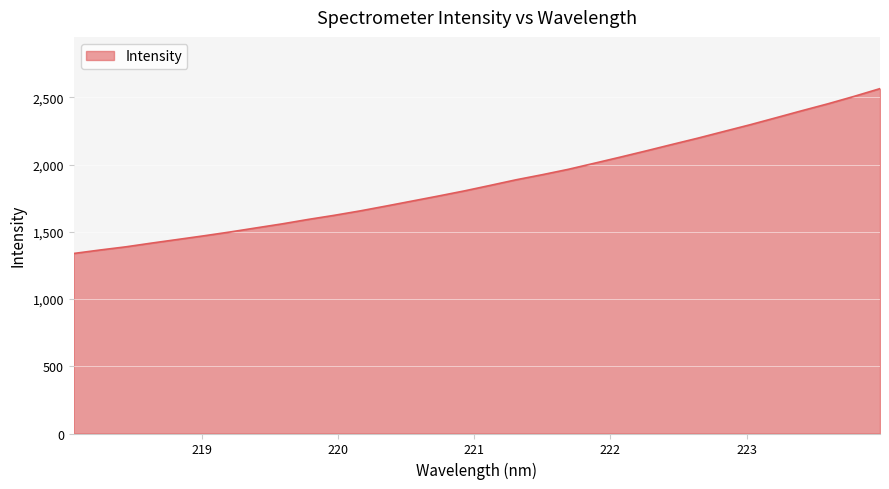

Reading right to left, extract all data points from this chart.

2565.8	2508.0	2453.1	2401.8	2349.2	2297.0	2247.6	2197.8	2150.6	2102.7	2055.9	2010.3	1965.2	1925.2	1887.6	1845.7	1804.5	1766.3	1729.3	1692.2	1656.1	1623.0	1592.4	1559.4	1529.4	1499.1	1470.8	1443.8	1416.8	1388.7	1364.9	1339.4